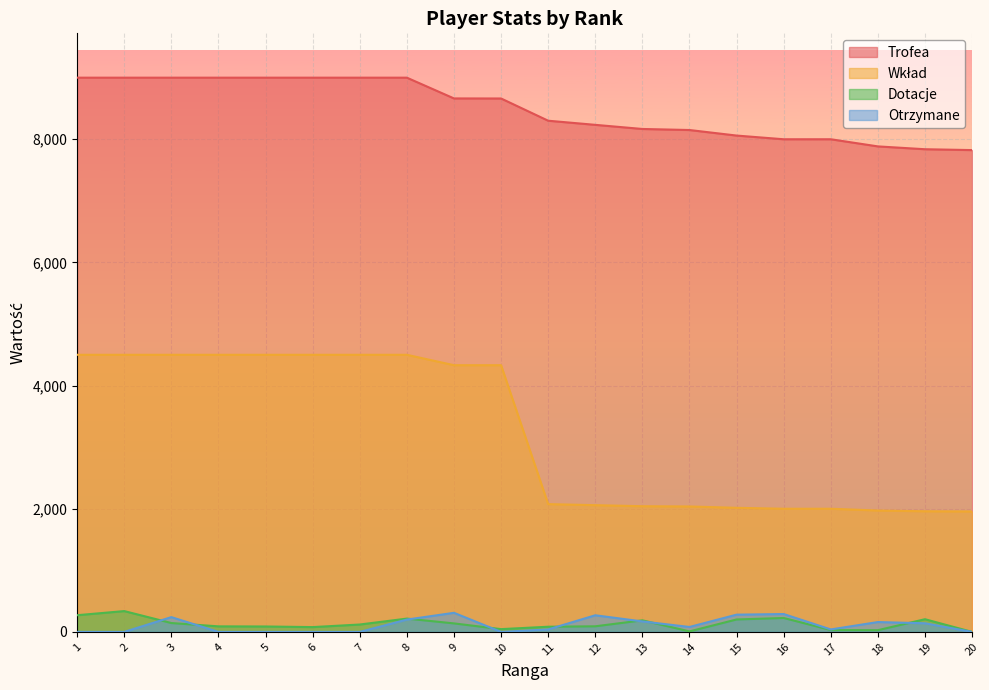

Reading left to right, transcribe all the data shown in this chart.

Trofea: 9000	9000	9000	9000	9000	9000	9000	9000	8663	8662	8301	8234	8167	8150	8060	8000	8000	7884	7838	7824
Dotacje: 271	338	144	90	88	78	120	216	138	45	84	91	188	8	202	226	30	28	206	0
Wkład: 4500	4500	4500	4500	4500	4500	4500	4500	4331	4331	2075	2058	2041	2037	2015	2000	2000	1971	1959	1956
Otrzymane: 0	0	240	0	0	0	0	200	310	0	40	270	170	80	280	290	40	160	140	0